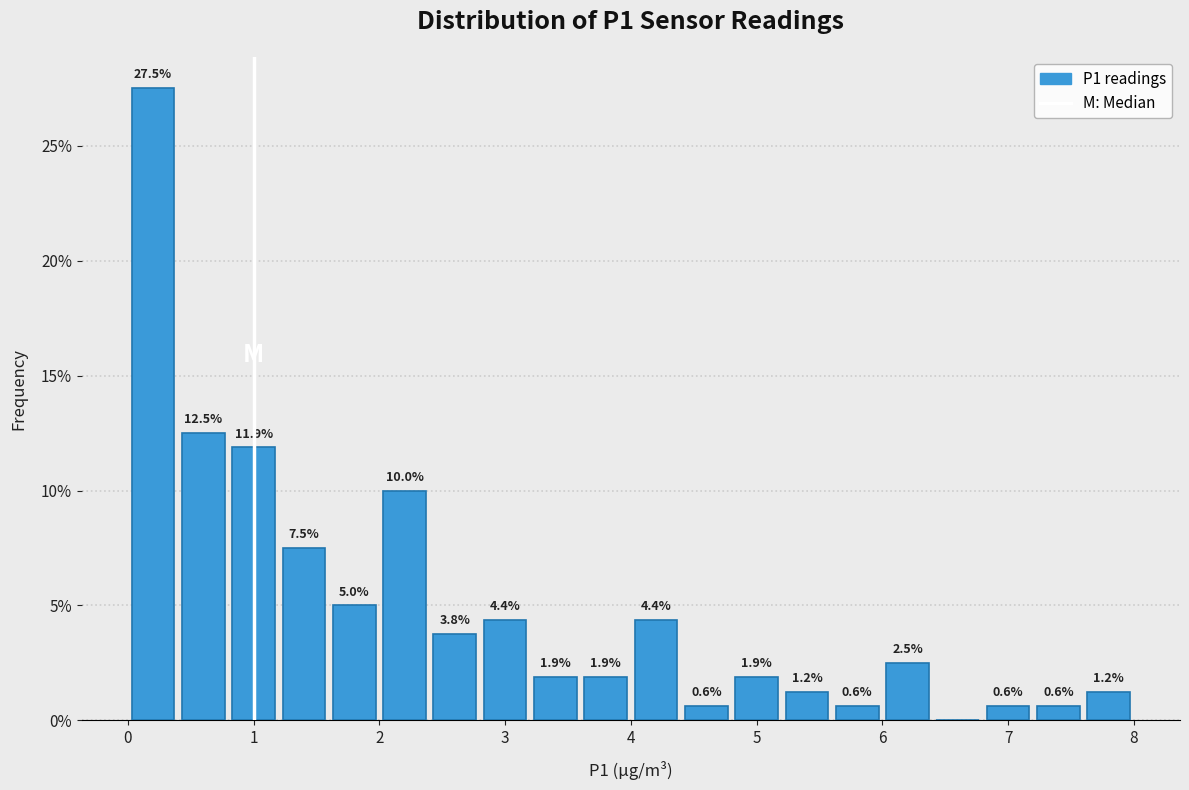

Over which range of the x-axis is the bar tallest?

0.0 to 0.4